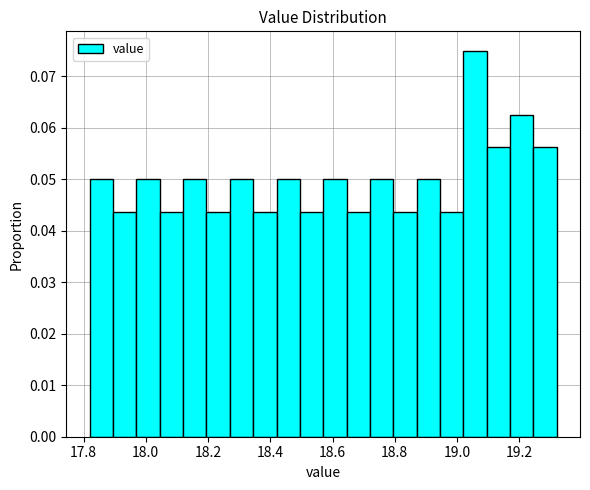

Read against the x-axis, roughly where is the centre of the tallest bar?

19.06